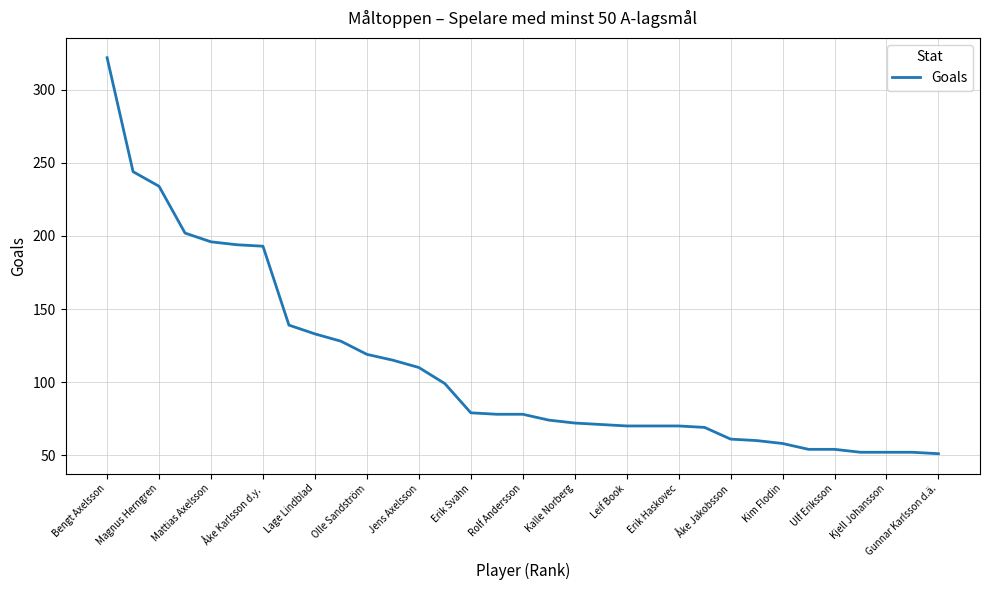

What is the difference between the maximum and minimum values?

271